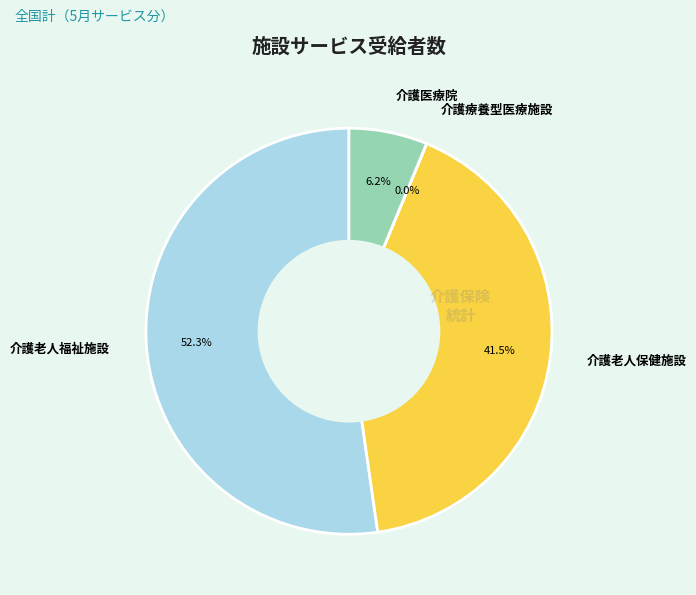

To the nearest percent, what is the average slice percentage?

25%